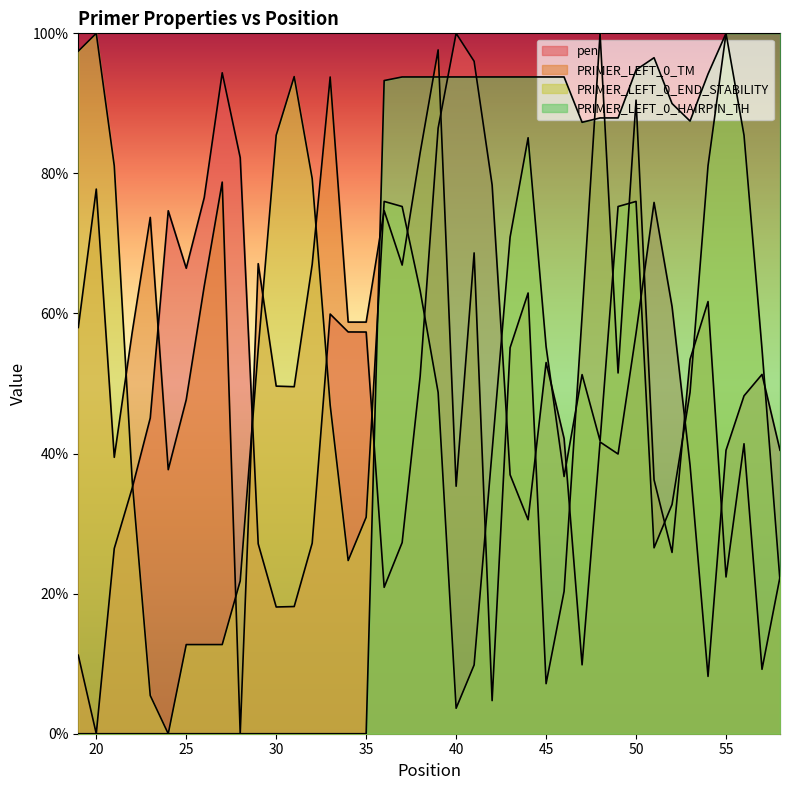

List the series in order of their peak value, lowest first.

pen, PRIMER_LEFT_0_TM, PRIMER_LEFT_0_END_STABILITY, PRIMER_LEFT_0_HAIRPIN_TH